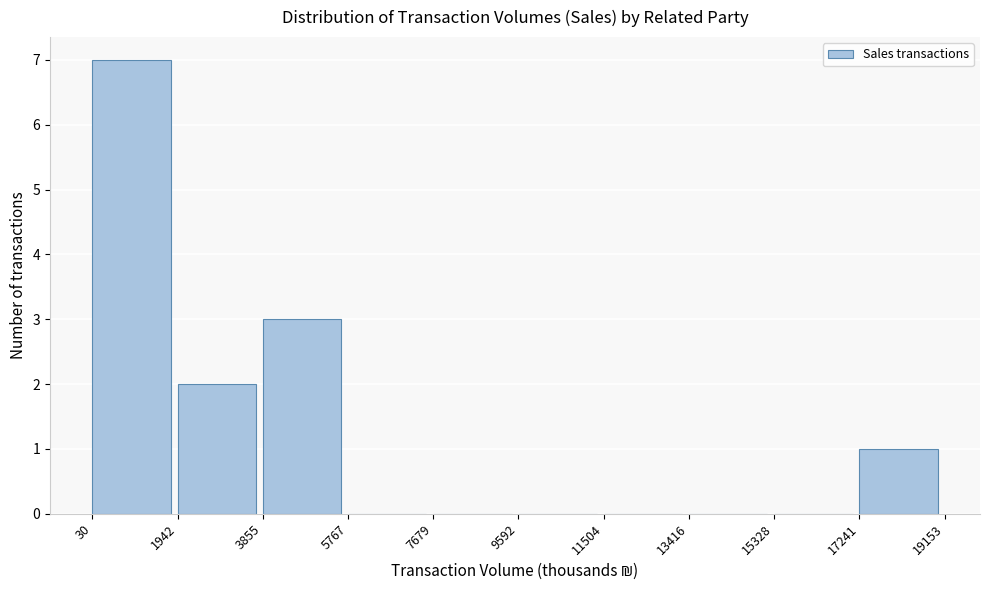

Reading left to right, list every bar in this chart as the range it spans on the x-axis followed by its height. The values are not printed on the chart, so give them approximately, as read against the axis.

30 to 1942: 7
1942 to 3855: 2
3855 to 5767: 3
5767 to 7679: 0
7679 to 9592: 0
9592 to 11504: 0
11504 to 13416: 0
13416 to 15328: 0
15328 to 17241: 0
17241 to 19153: 1